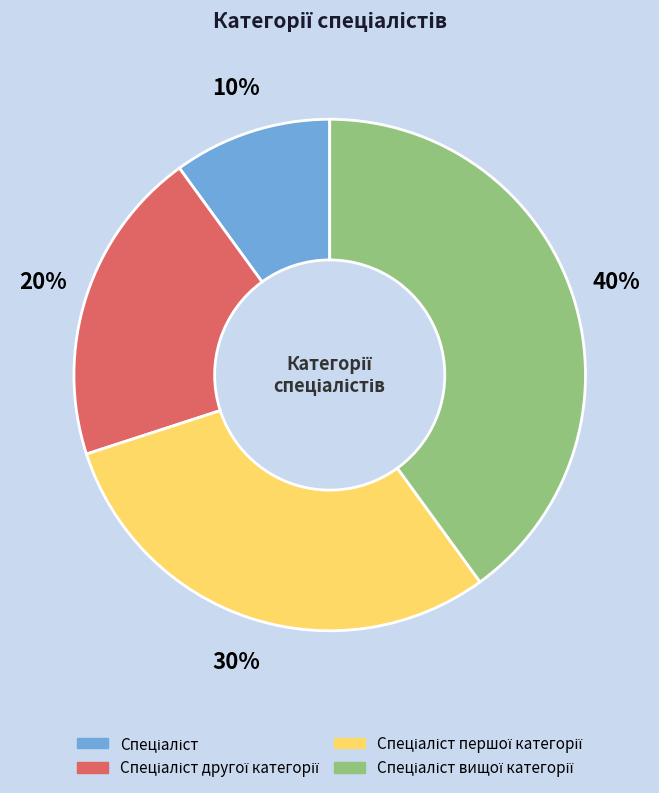

Is there any slice that represents more than half of the pie?

No